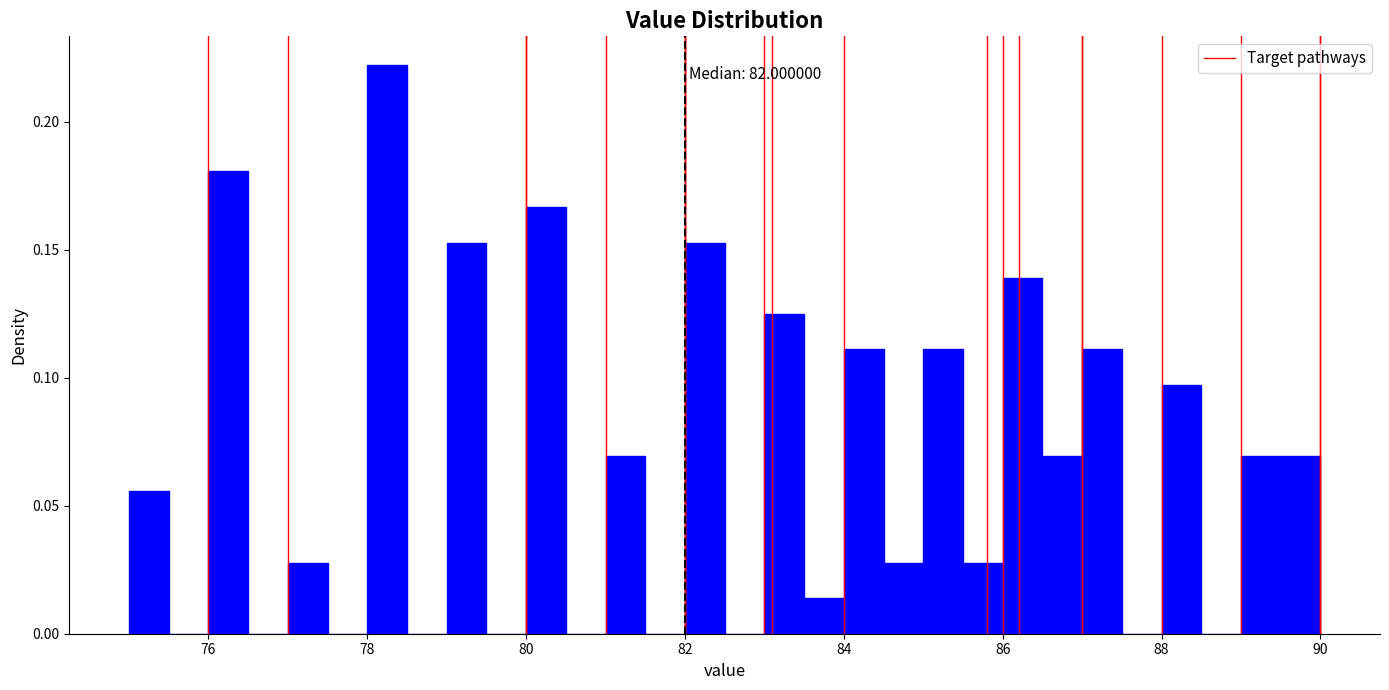

Around what value on the x-axis is the tallest bar? Give the approximate position of its centre, as read against the axis.

78.2